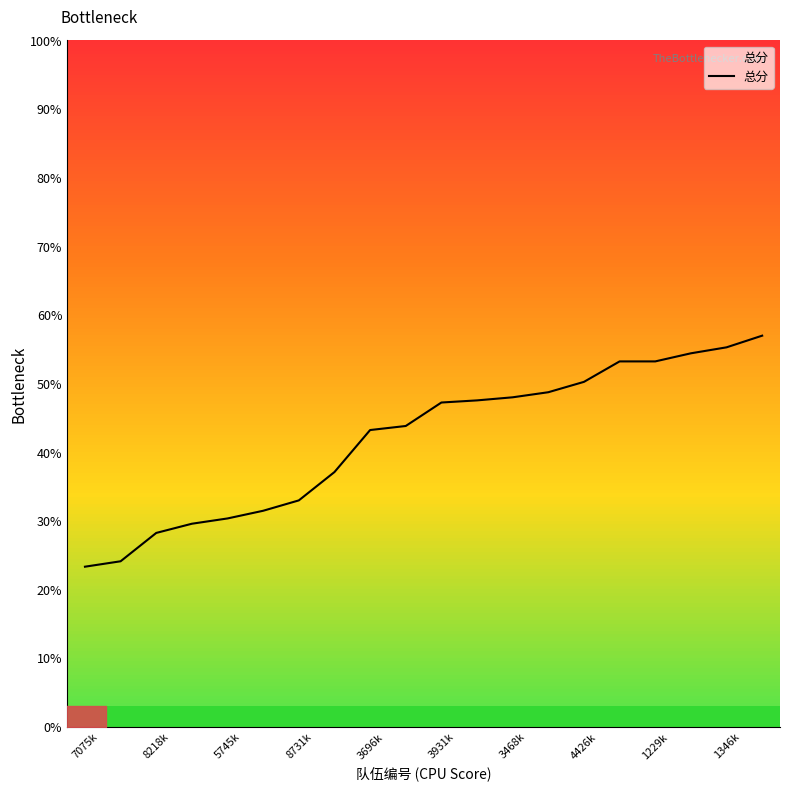

What is the value of the 3rd point from the left?

28.2